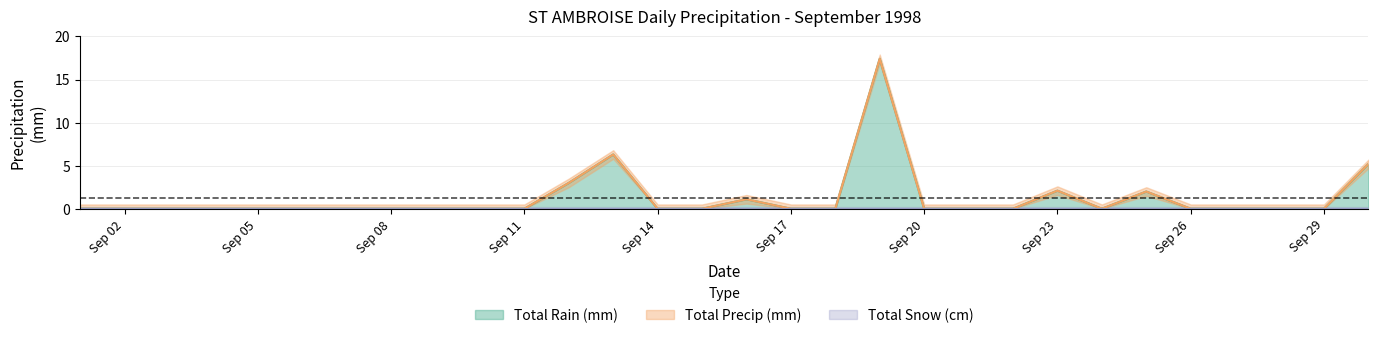

True or false: Total Rain (mm) has a value of 0.0 at Sep 26.

True